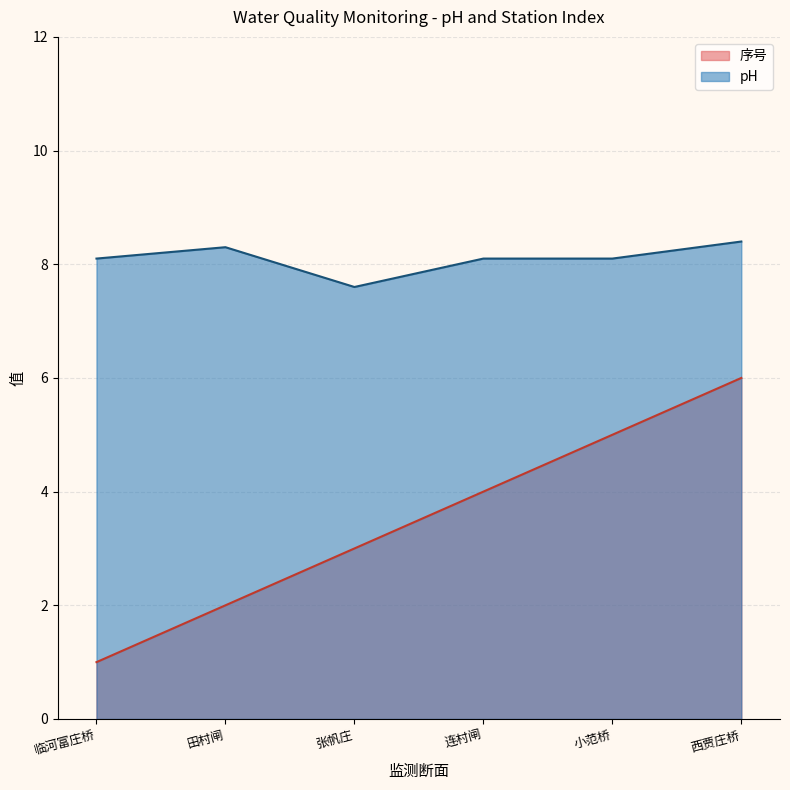

What is the greatest value displayed?

8.4